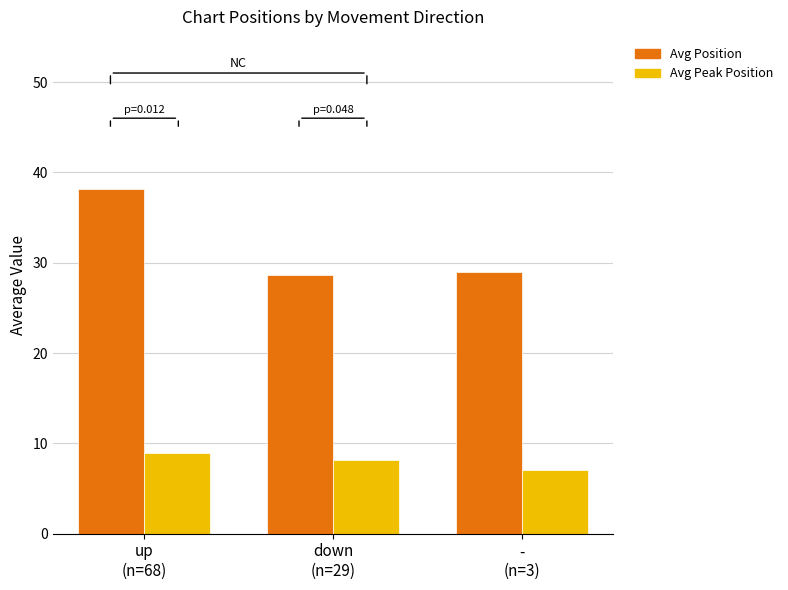

Is the value of Avg Position at down
(n=29) greater than the value of Avg Peak Position at up
(n=68)?

Yes